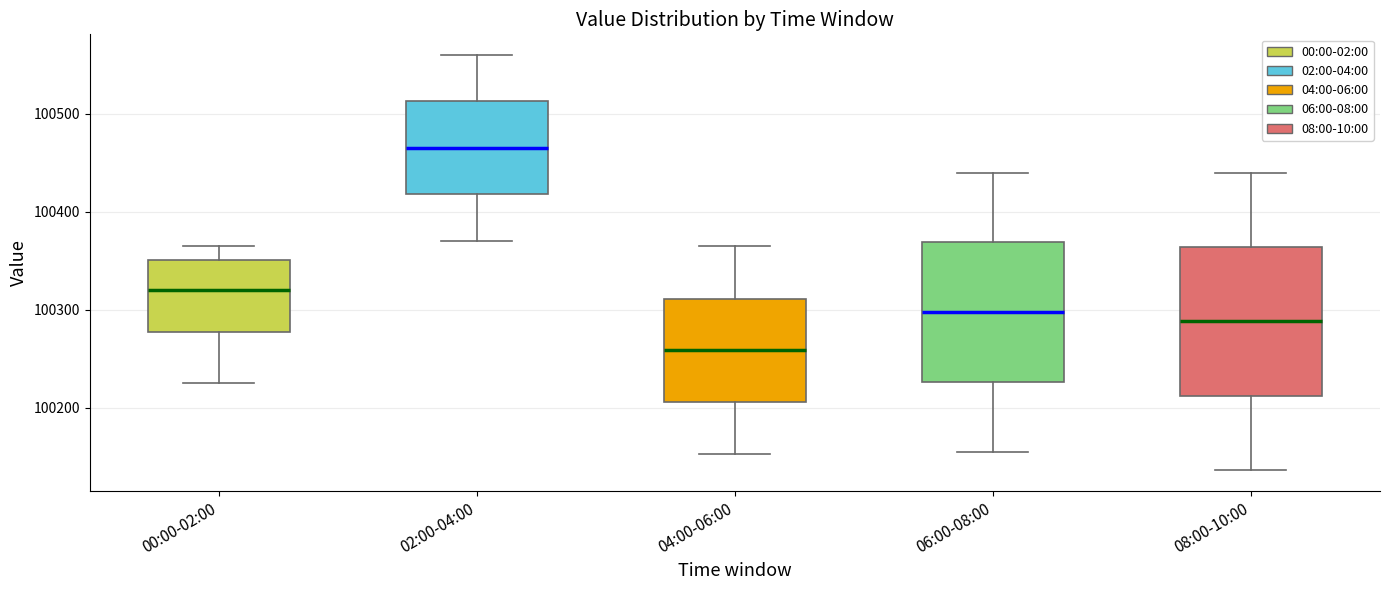

Which box has the highest median line?

02:00-04:00